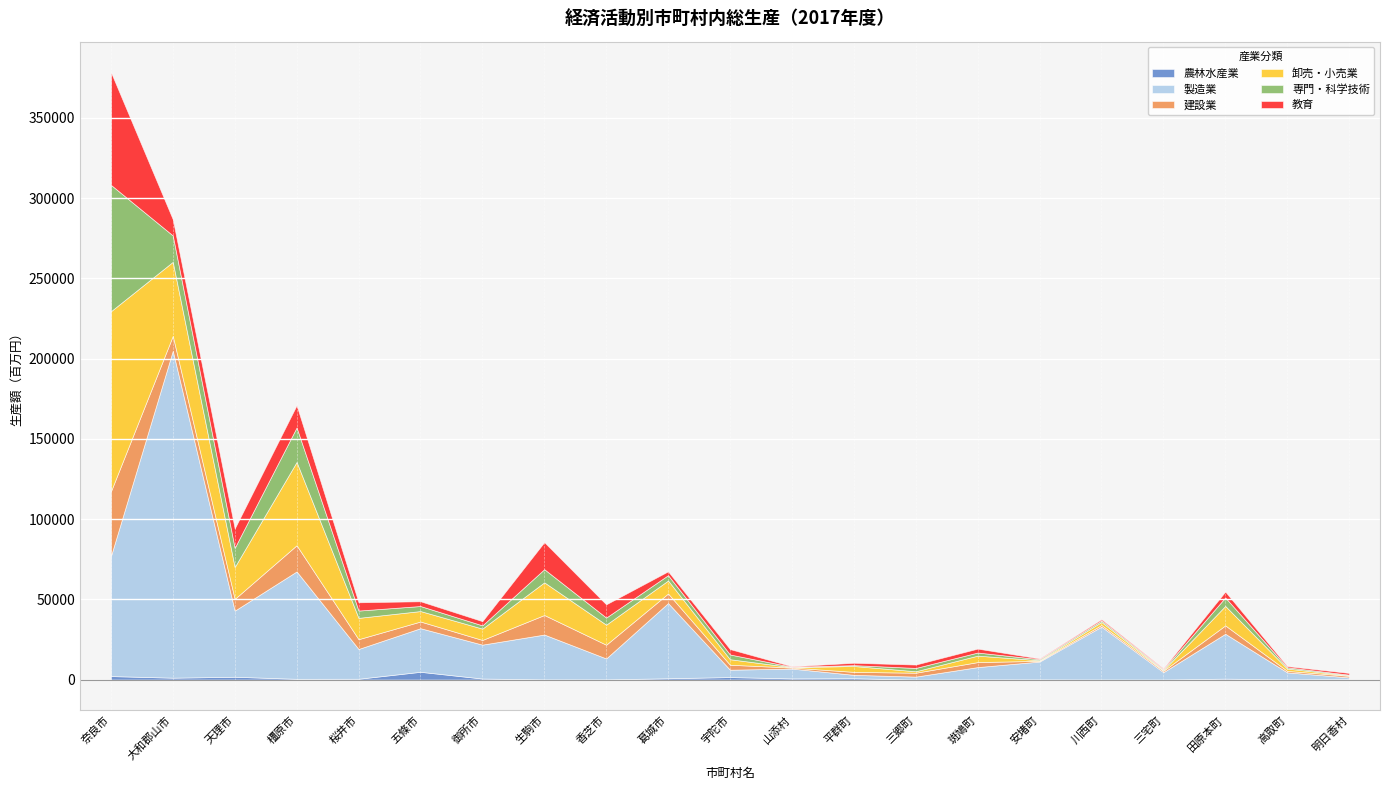

What is the total value across all series at 宇陀市?

19105